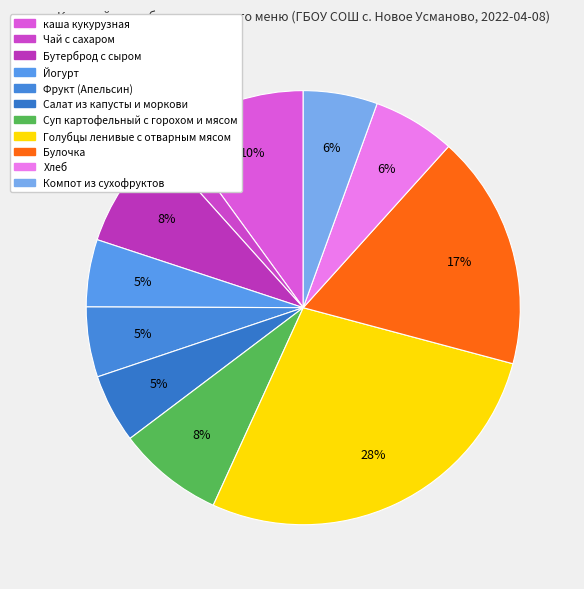

To the nearest percent, what is the combined percentage of Булочка and Йогурт?

22%